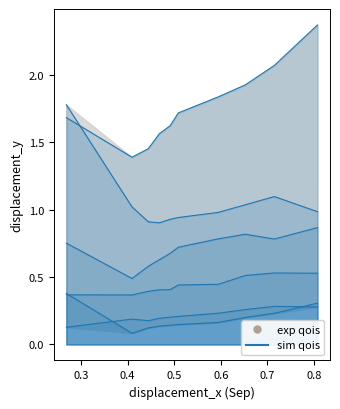

Is it true that the value at 8 is 0.5?

False